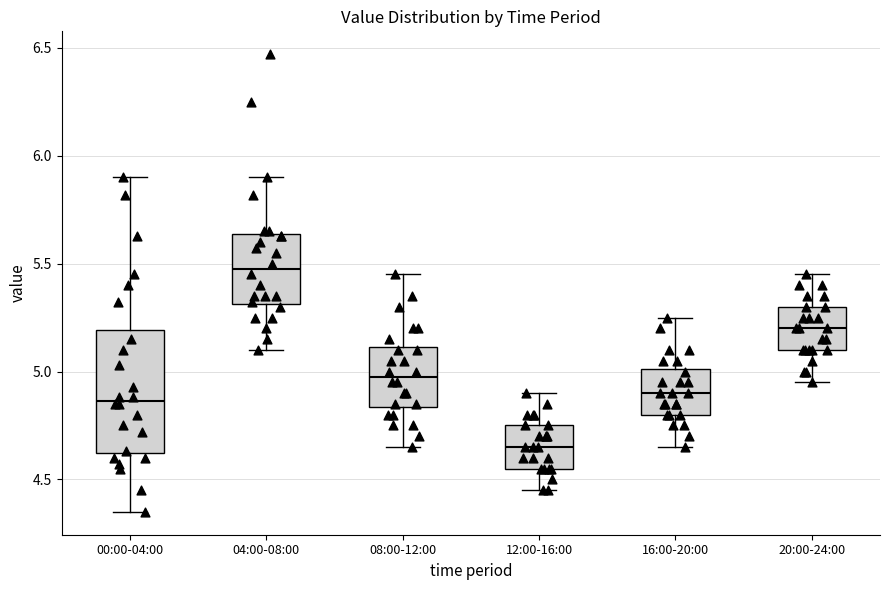

Where does the upper whisker of the box for 12:00-16:00 end on the y-axis? The values are not printed on the chart, so give them approximately, as read against the axis.

4.90